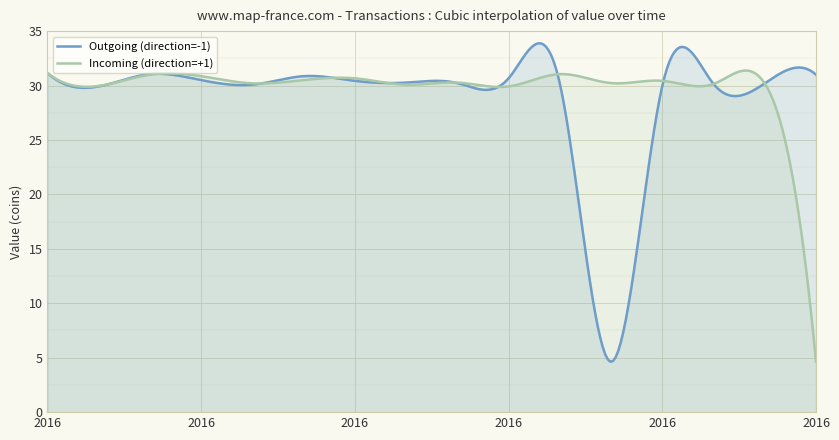

Which category has the lowest value in the Outgoing (direction=-1) series?

1474847583